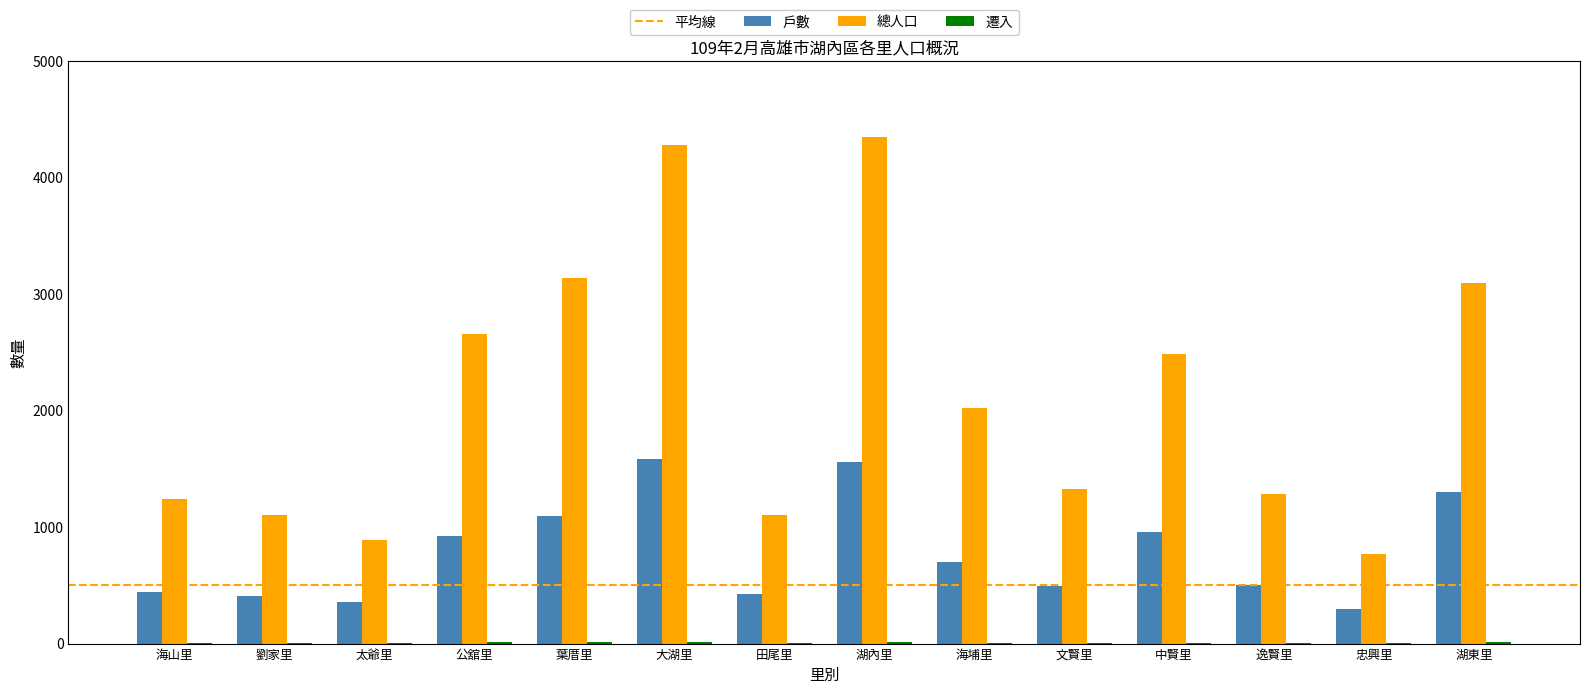

Which series has the largest total across all categories?

總人口